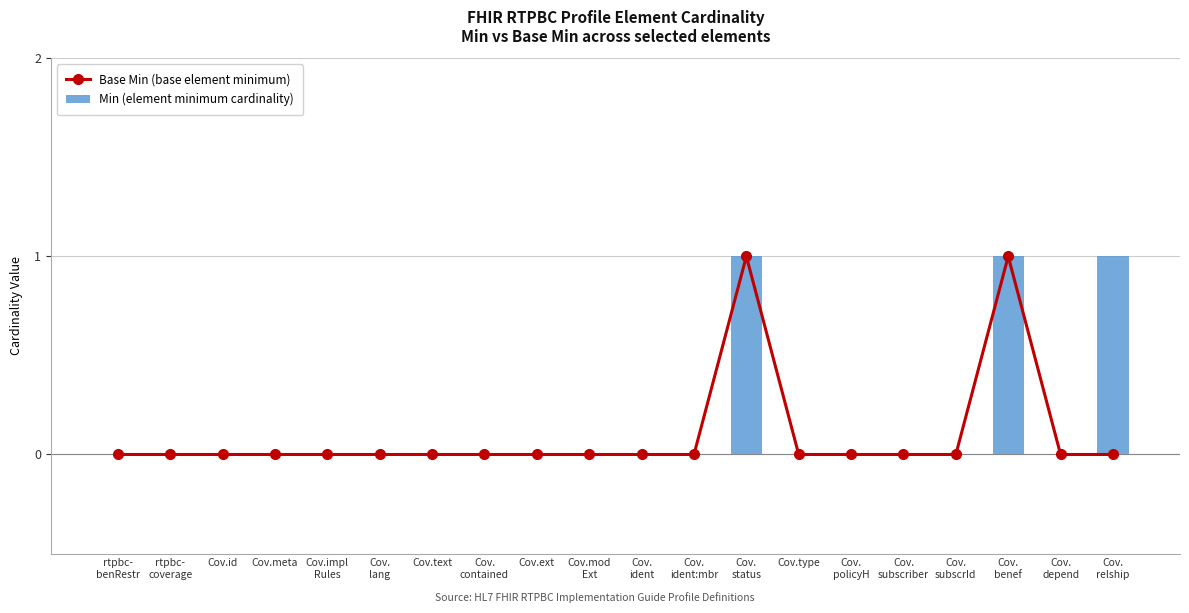

What position from the left is Cov.
lang?

6